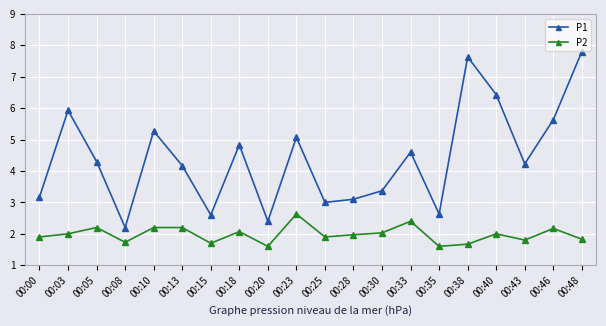

Reading right to left, list all the values displayed in this chart.

P1: 7.8	5.6	4.2	6.4	7.6	2.6	4.6	3.4	3.1	3.0	5.1	2.4	4.8	2.6	4.2	5.3	2.2	4.3	5.9	3.2
P2: 1.8	2.2	1.8	2.0	1.7	1.6	2.4	2.0	2.0	1.9	2.6	1.6	2.1	1.7	2.2	2.2	1.7	2.2	2.0	1.9